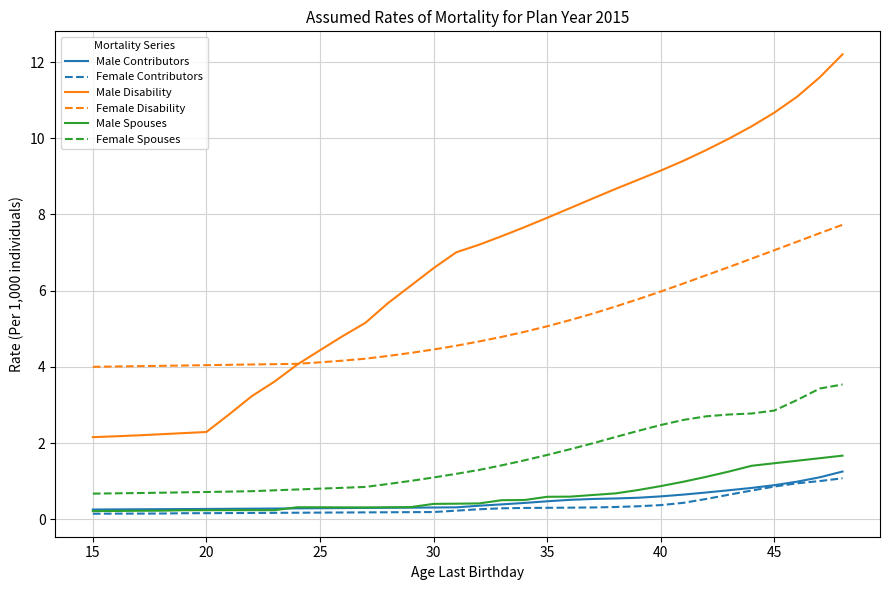

Which series has the largest range (max minus min)?

Male Disability